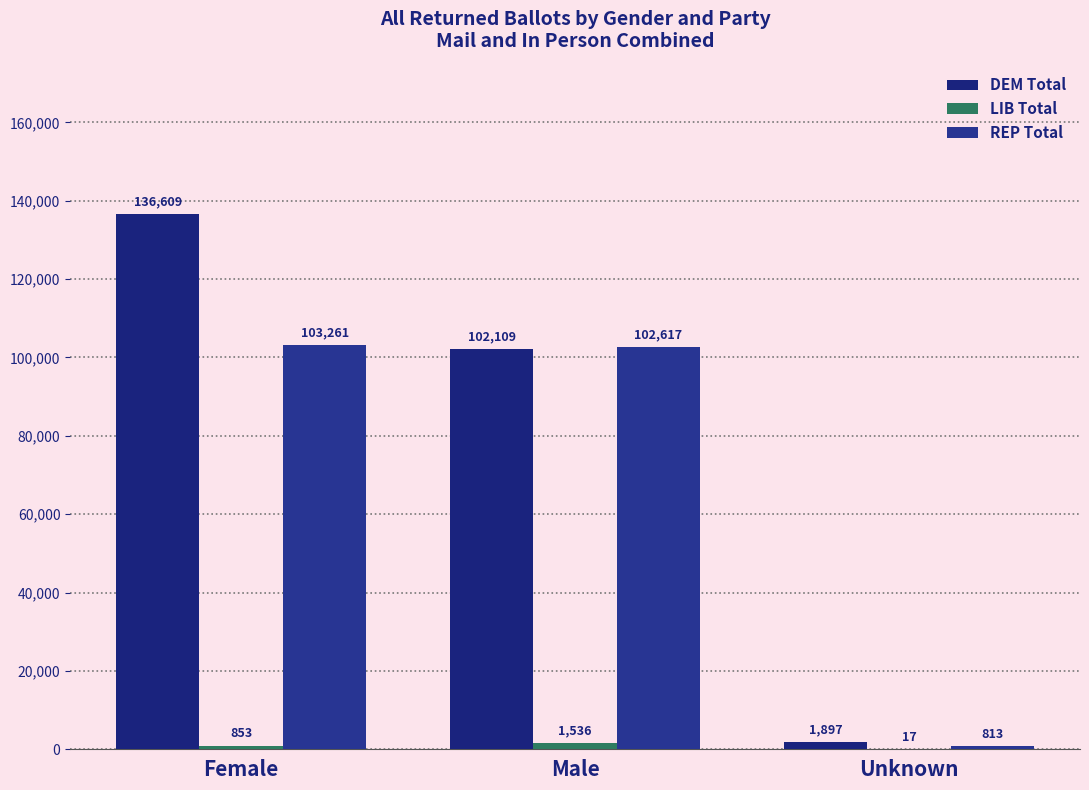

Reading right to left, what are all the values shown in this chart?

DEM Total: Unknown=1897	Male=102109	Female=136609
LIB Total: Unknown=17	Male=1536	Female=853
REP Total: Unknown=813	Male=102617	Female=103261